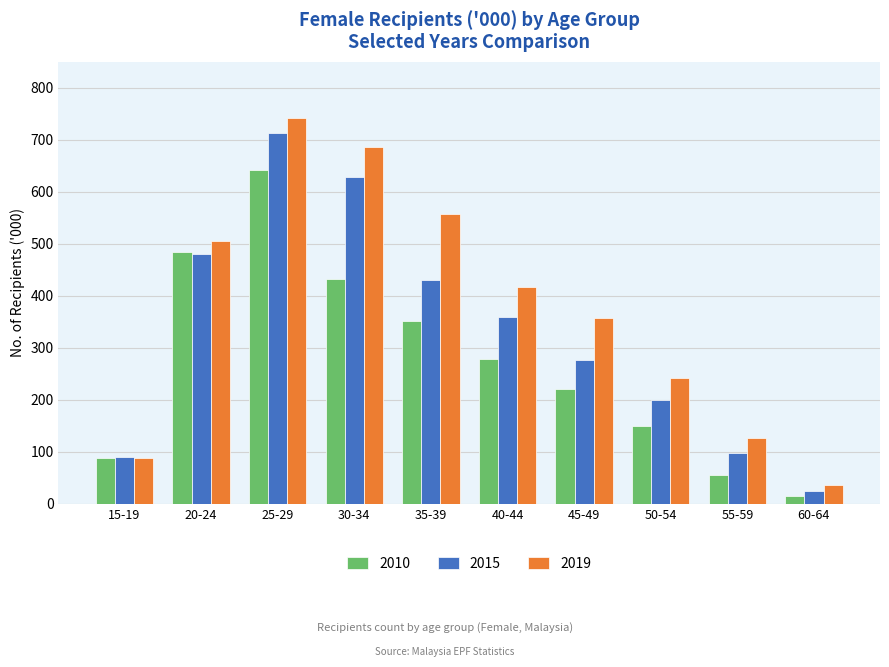

What is the difference between the highest and lowest values at 40-44?

139.3